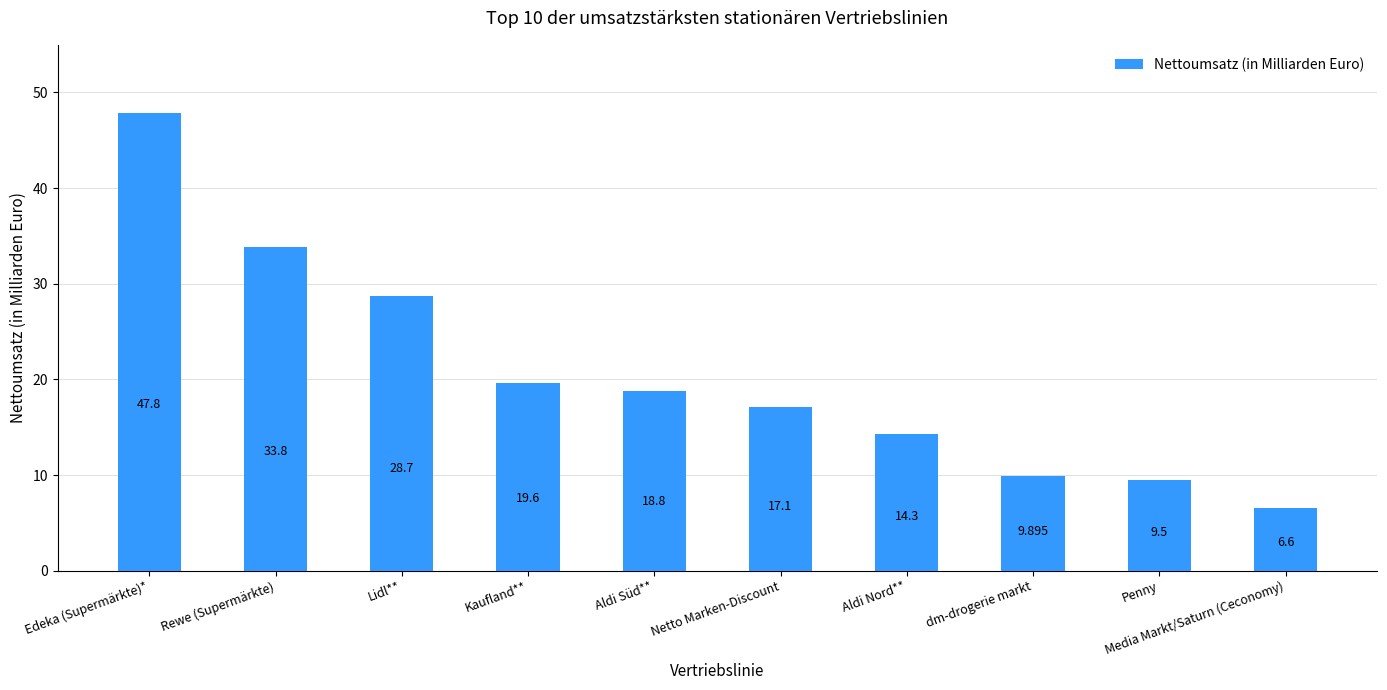

At which label does the data first exceed 18?

Edeka (Supermärkte)*